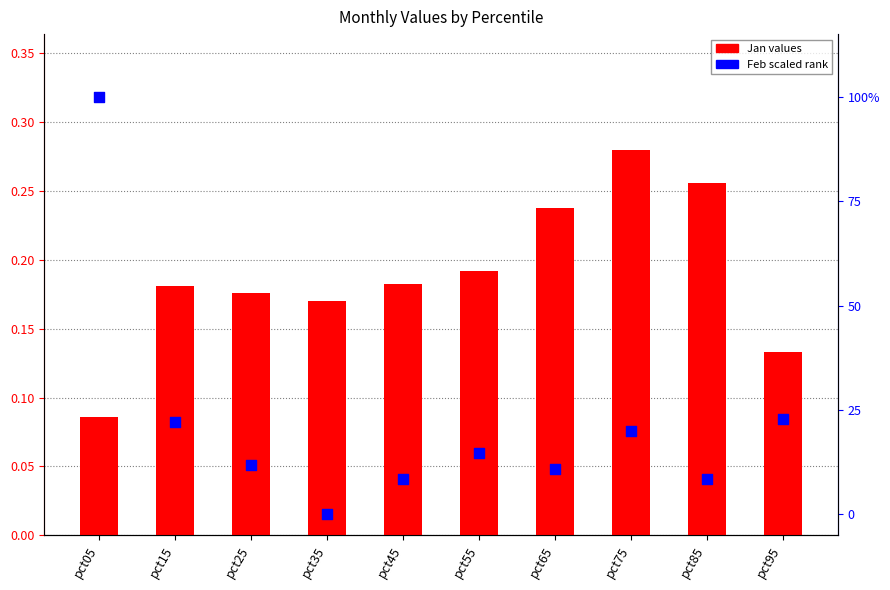

Which series contains the highest Y value?

Feb (scaled)